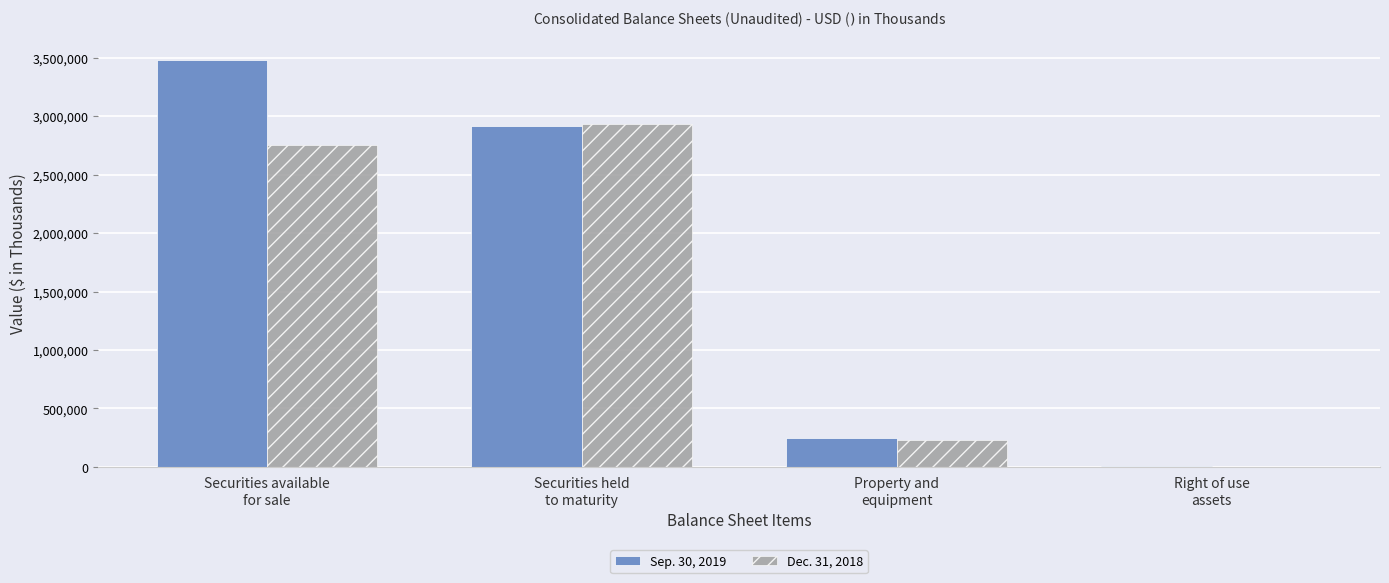

Between Securities held
to maturity and Right of use
assets, which series saw the biggest shift?

Dec. 31, 2018